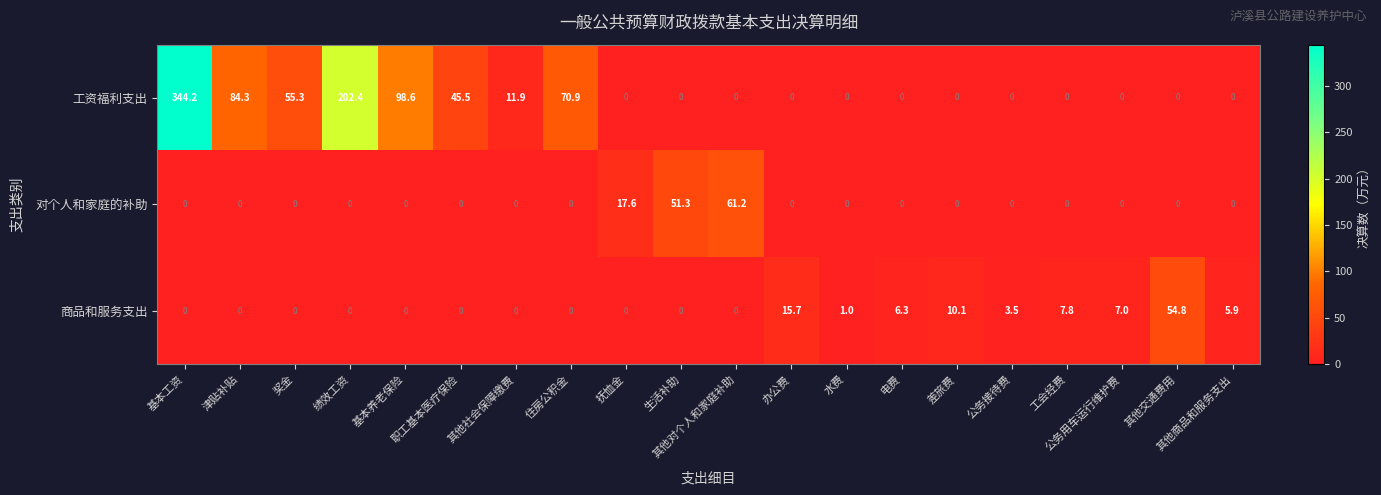

Where is 对个人和家庭的补助 nearest to the value 30?

抚恤金